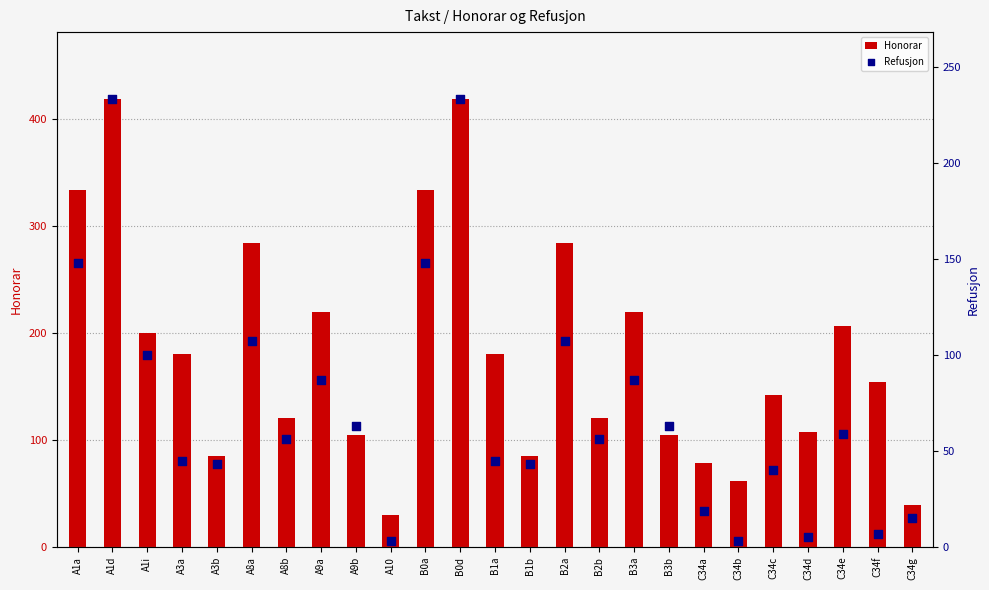

Which series reaches the maximum Y coordinate?

Honorar